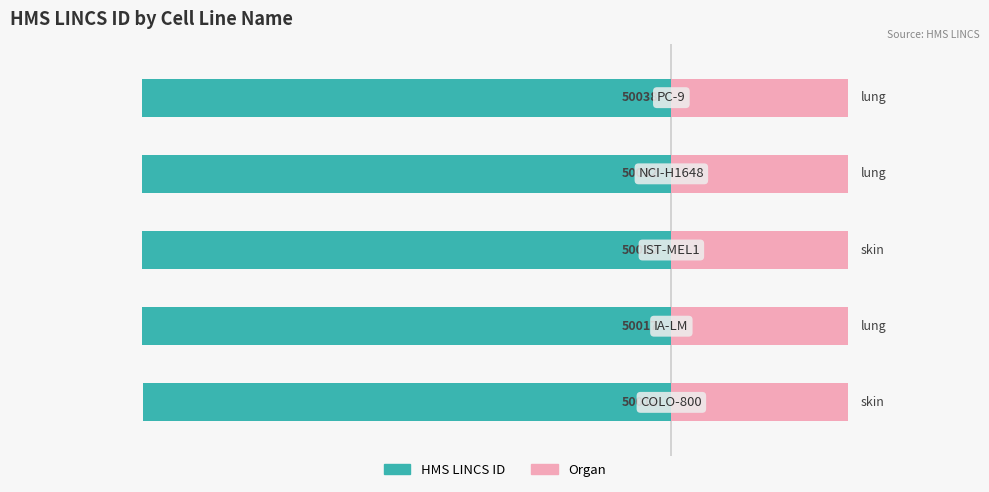

Reading left to right, extract all data points from this chart.

HMS LINCS ID (left): -60.0	-60.0	-60.0	-60.0	-60.0
Skin/Lung (right): 0.5	0.5	0.5	0.5	0.5